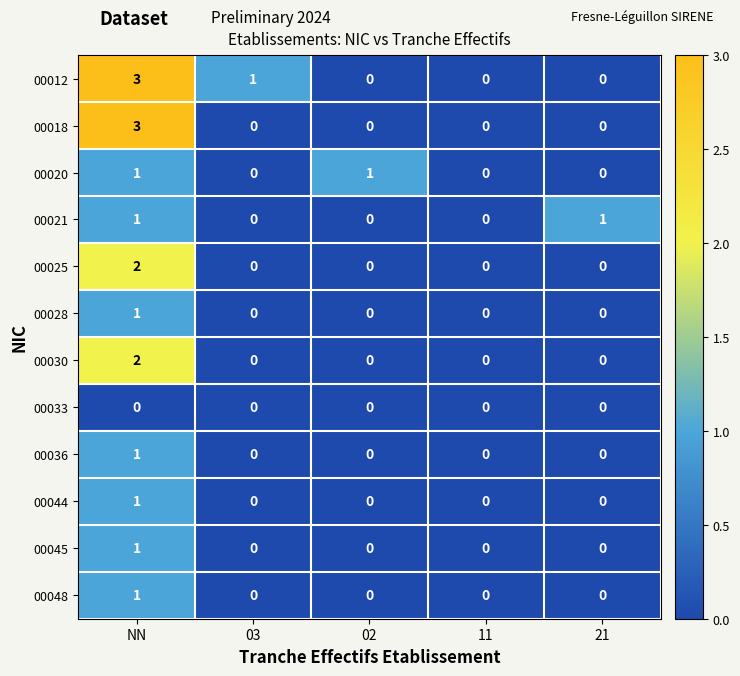

The value of 00018 at NN is 4. True or false?

False